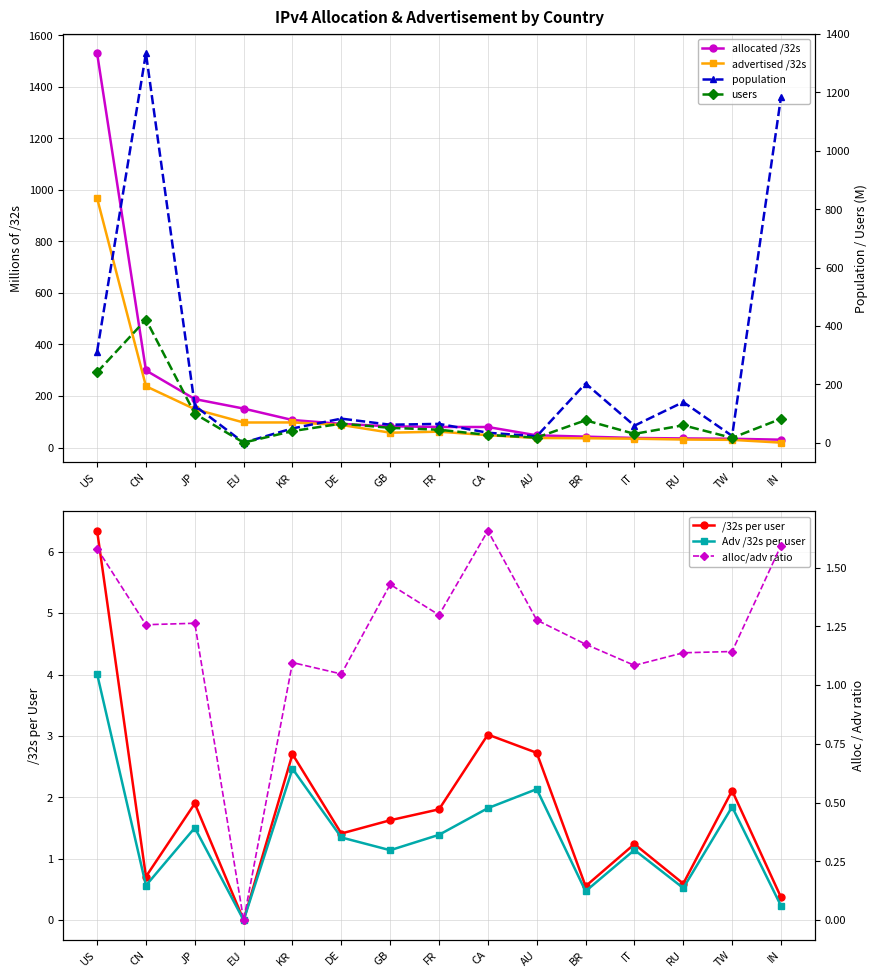

Which has a higher value, IN or DE?

DE